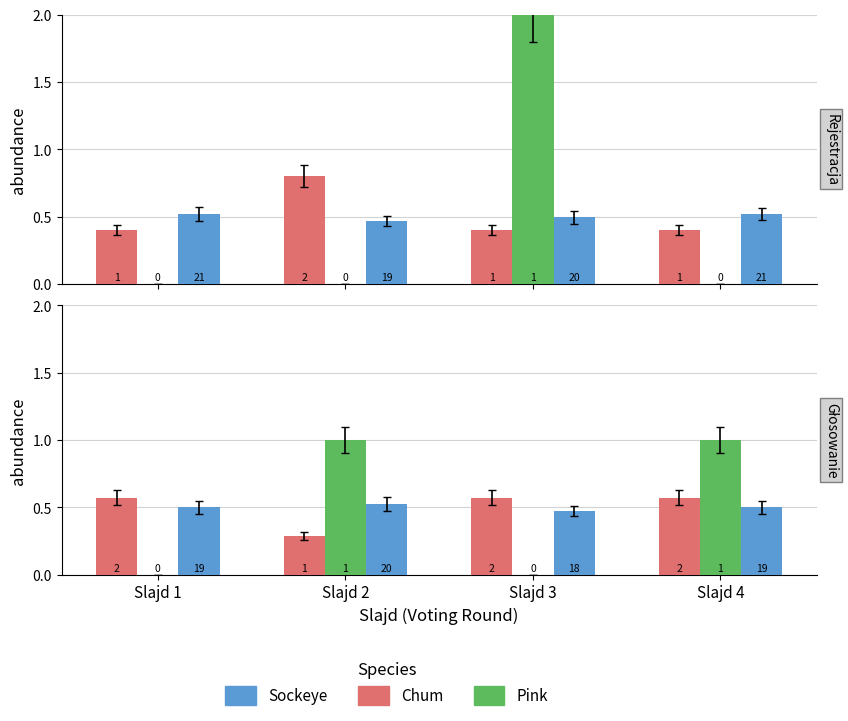

Does the chart contain any negative values?

No